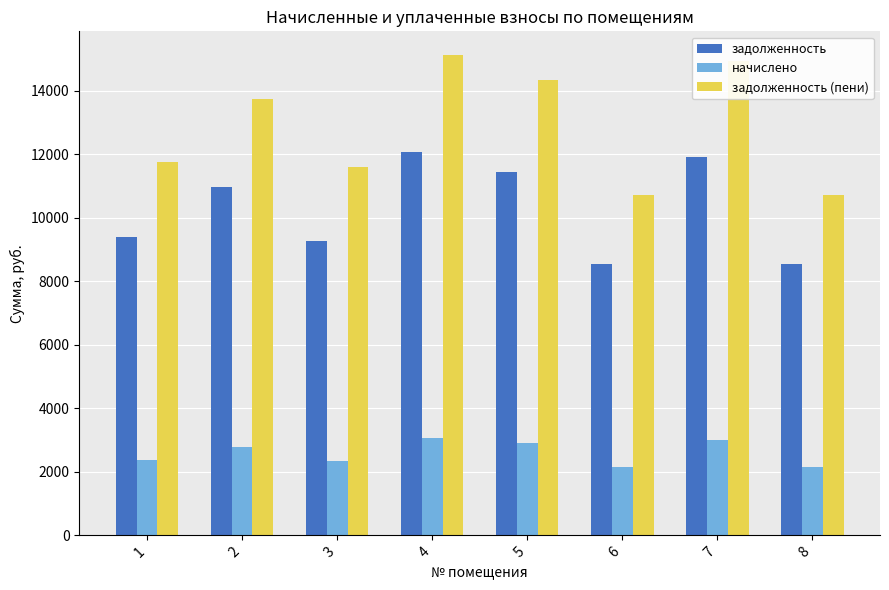

What is the lowest value of the задолженность (пени) series?

10706.7